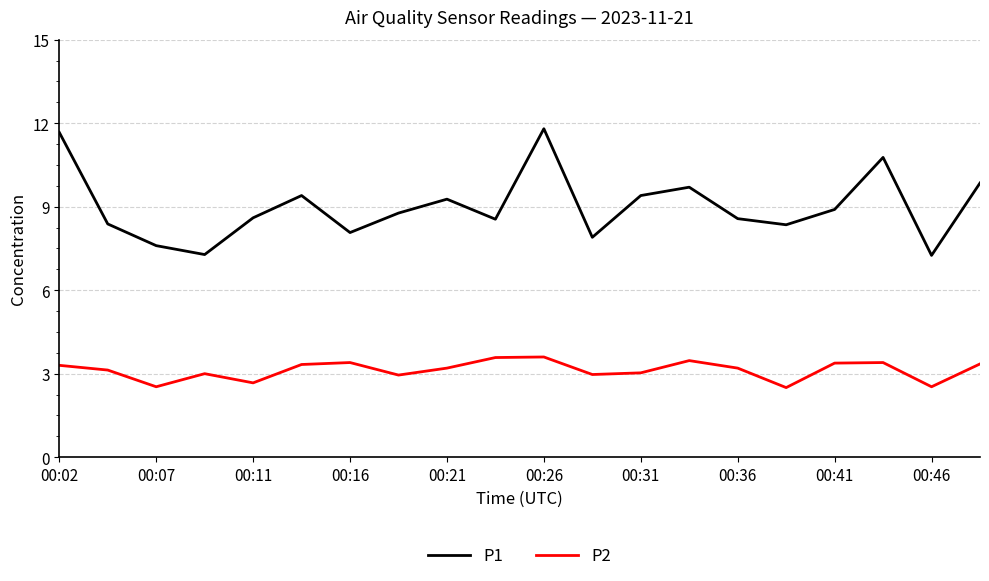

Rank the series by their average value, from highest to lowest.

P1, P2